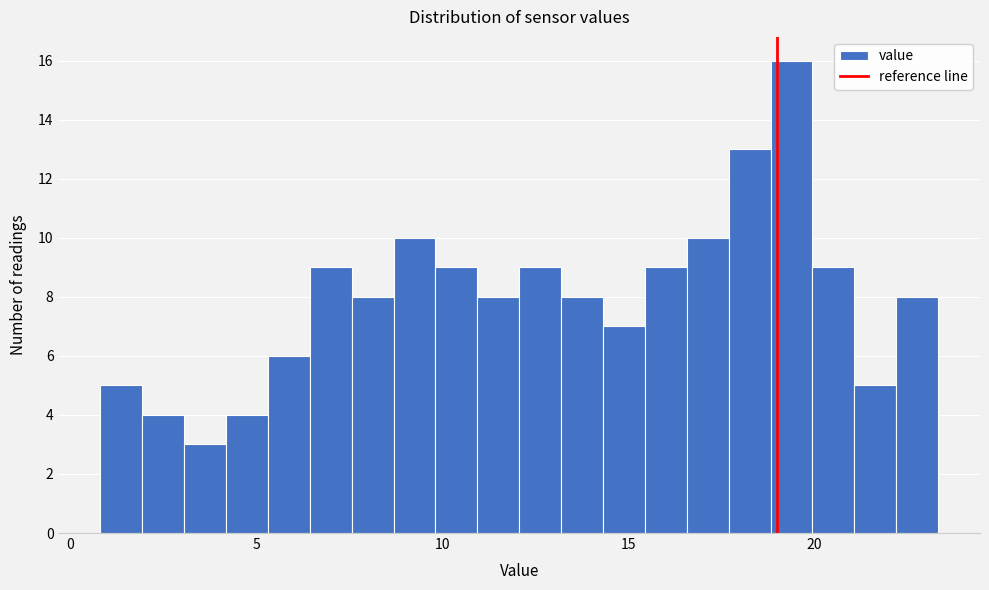

Around what value on the x-axis is the tallest bar? Give the approximate position of its centre, as read against the axis.

19.5